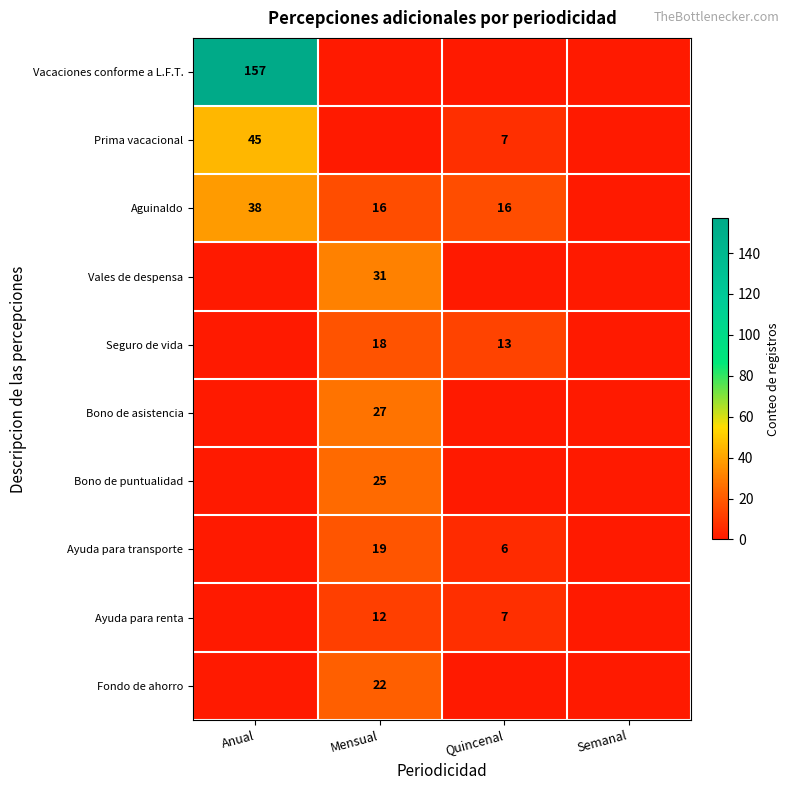

The Aguinaldo series shows 27 at Quincenal. True or false?

False